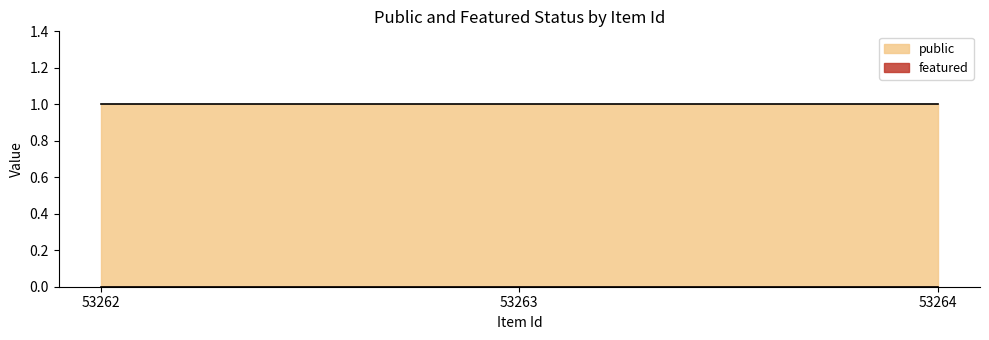

Which label corresponds to the largest value in the chart?

53262